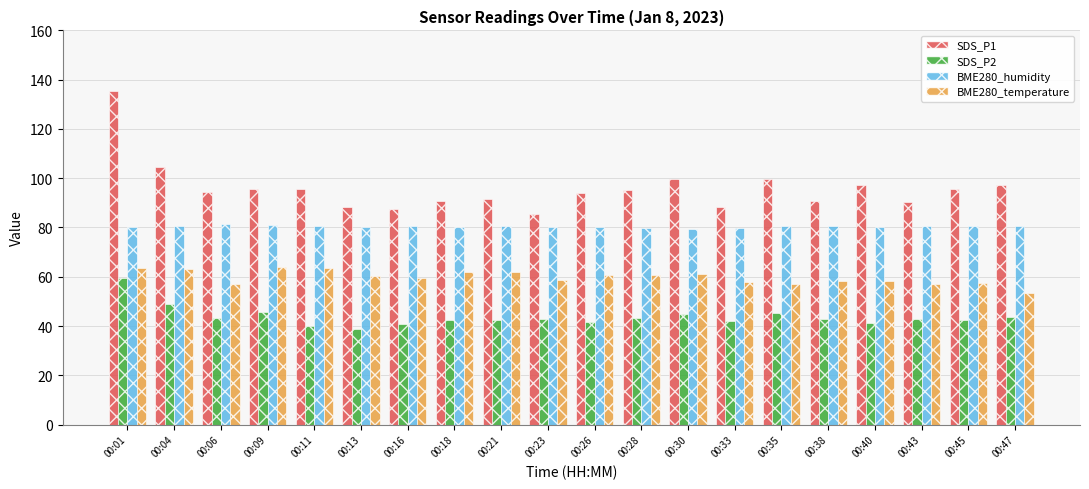

Is the value of BME280_temperature at 00:35 greater than the value of BME280_humidity at 00:28?

No